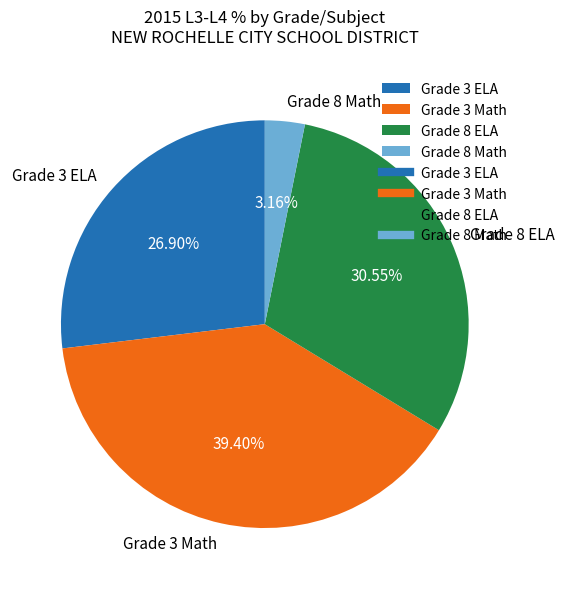

To the nearest percent, what is the difference between the largest and smallest slice percentages?

36%